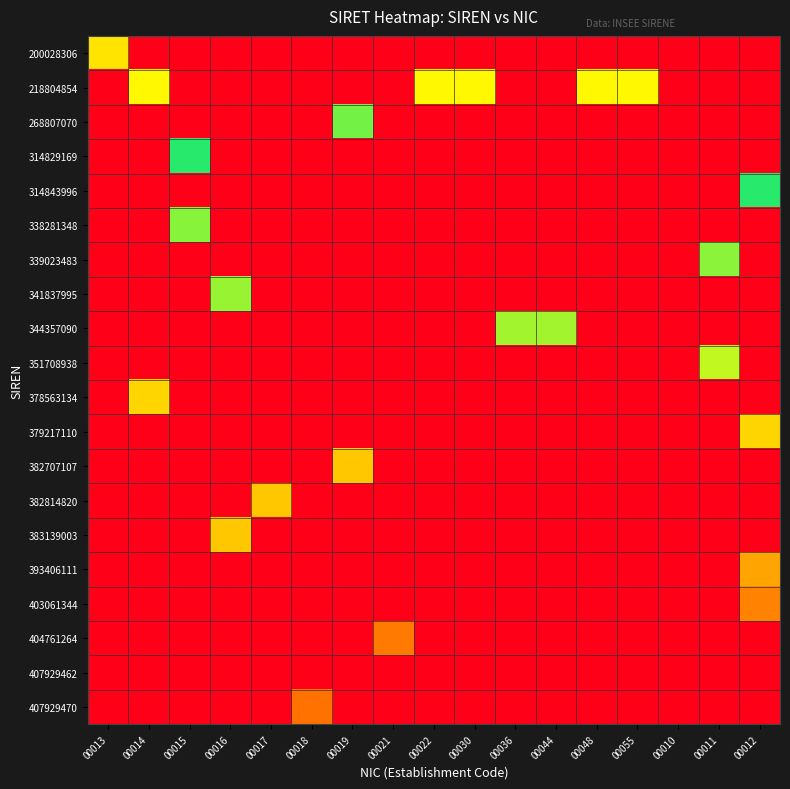

Between 00044 and 00017, which is larger?

00044